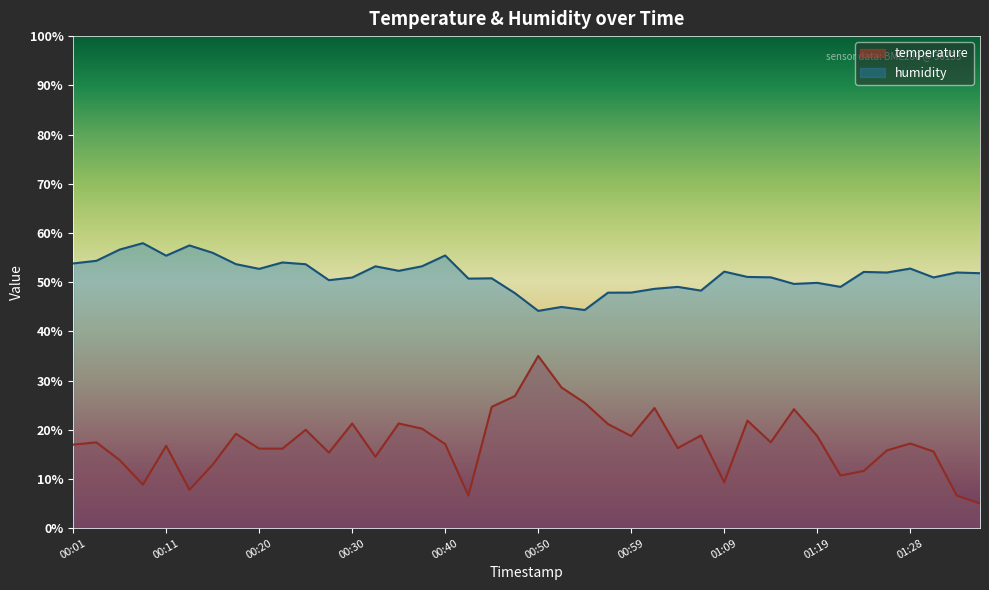

True or false: temperature has a value of 13.8 at 00:06.

True